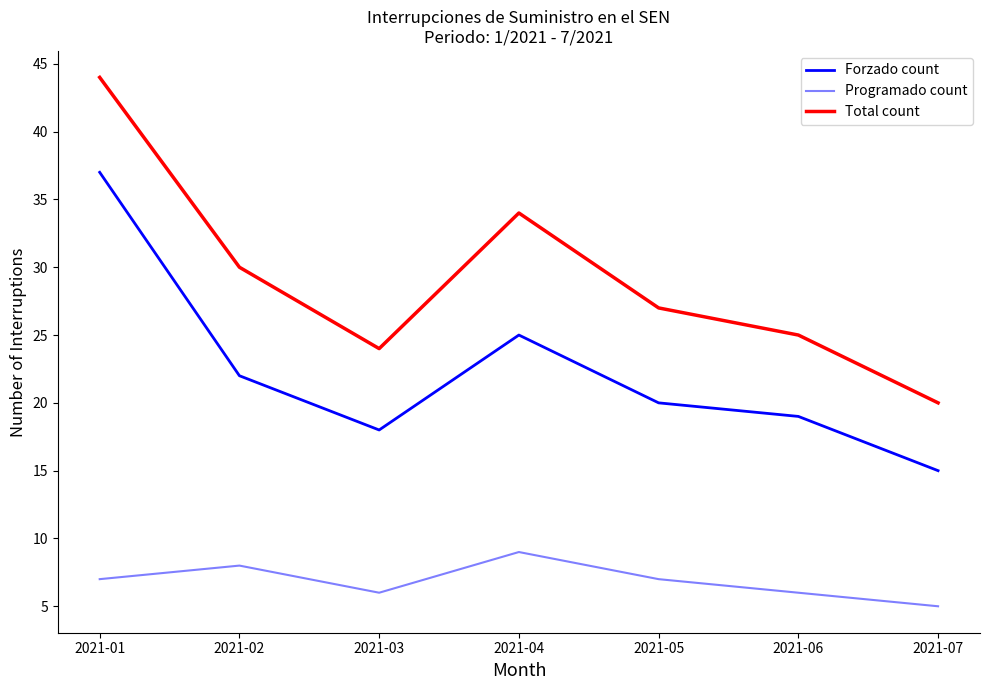

What is the difference between the Forzado count values at 2021-06 and 2021-01?

18